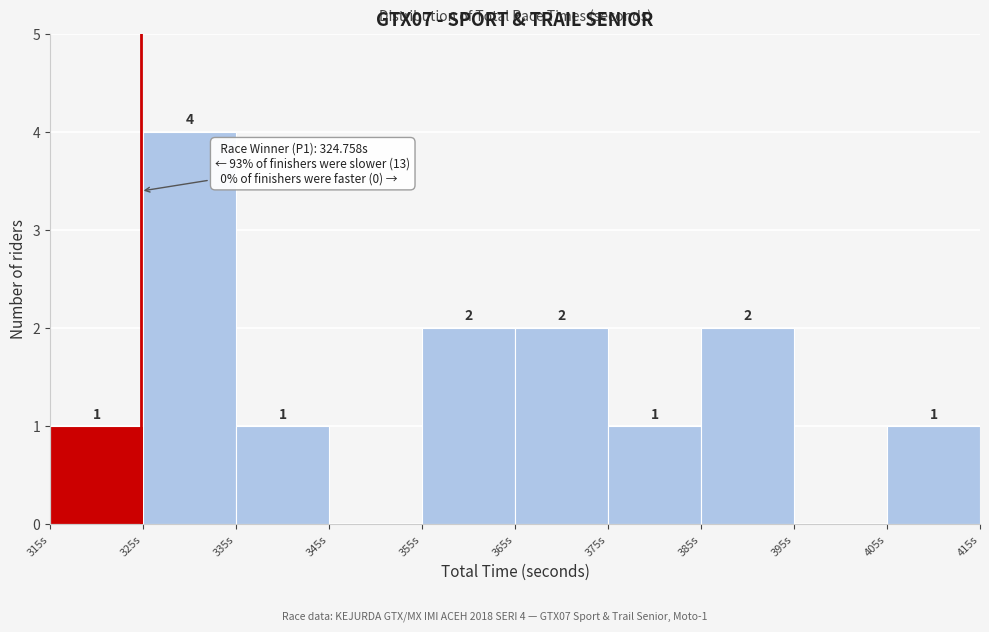

Over which range of the x-axis is the bar tallest?

325 to 335